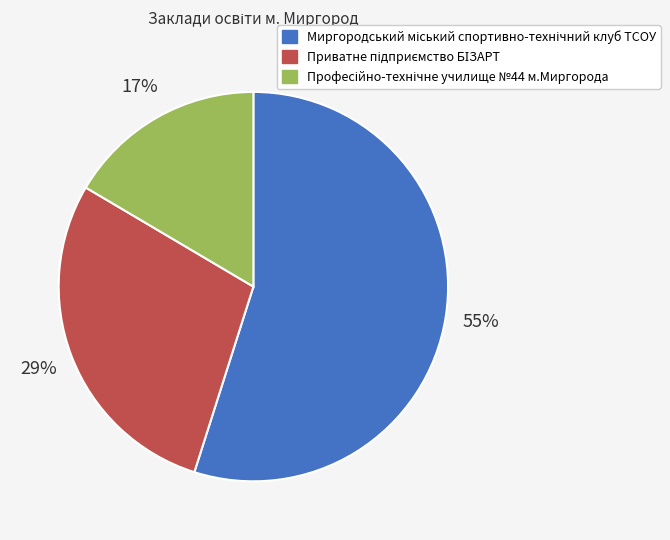

Count the number of slices in the pie.

3